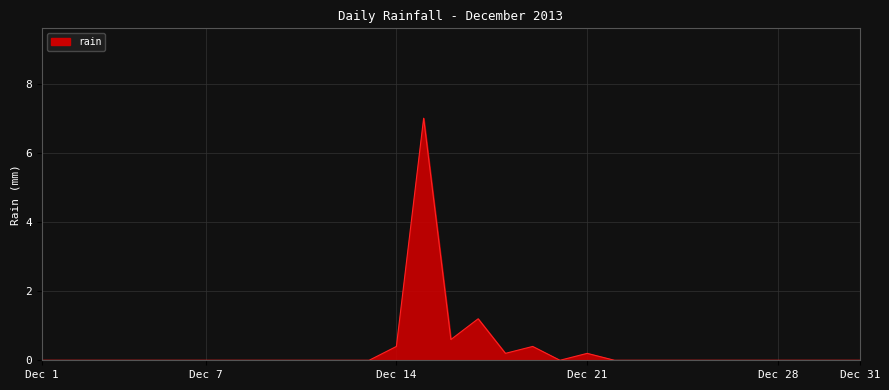

What is the difference between the maximum and minimum values?

7.0